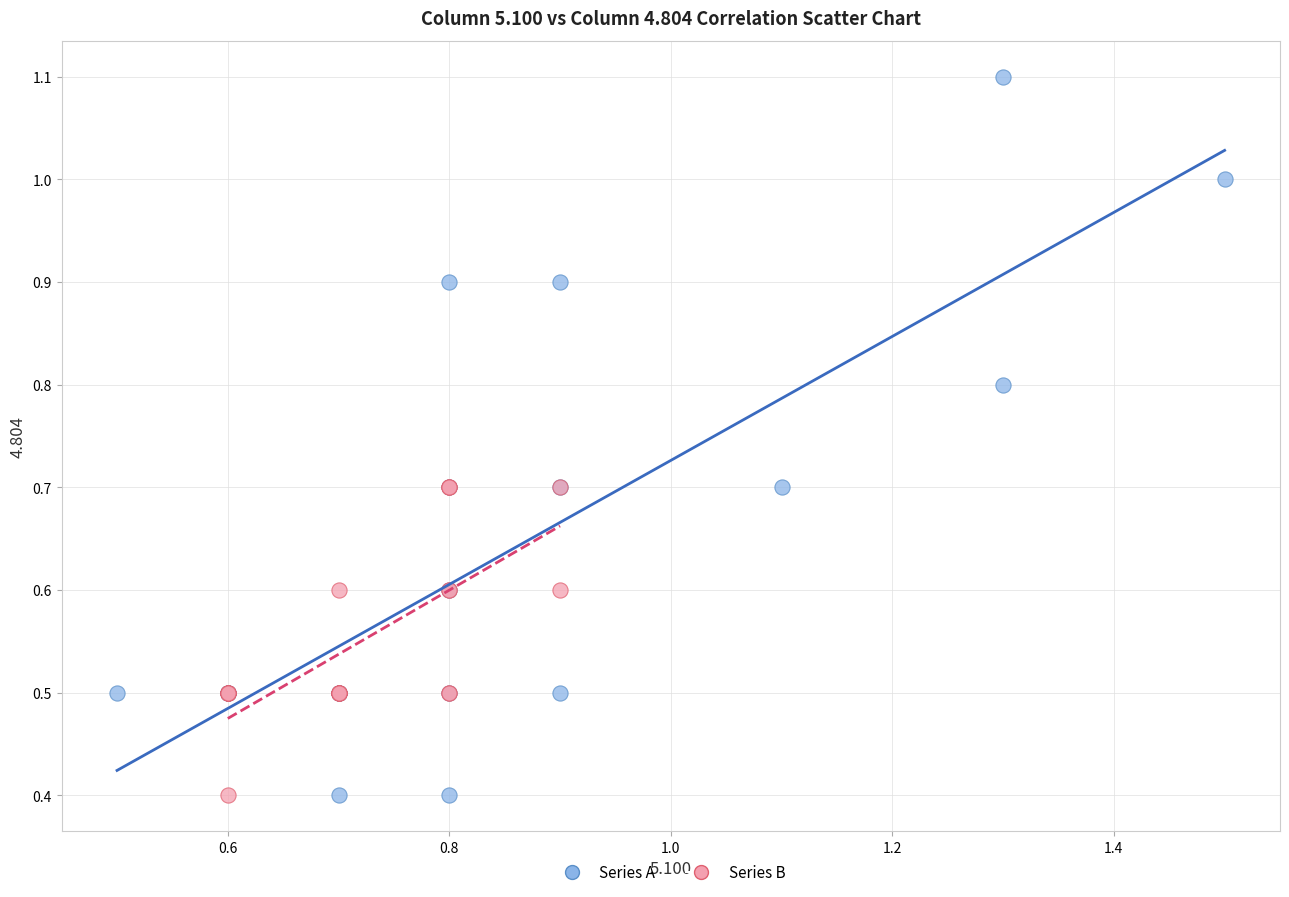

Which series has the widest spread of Y values?

Series A